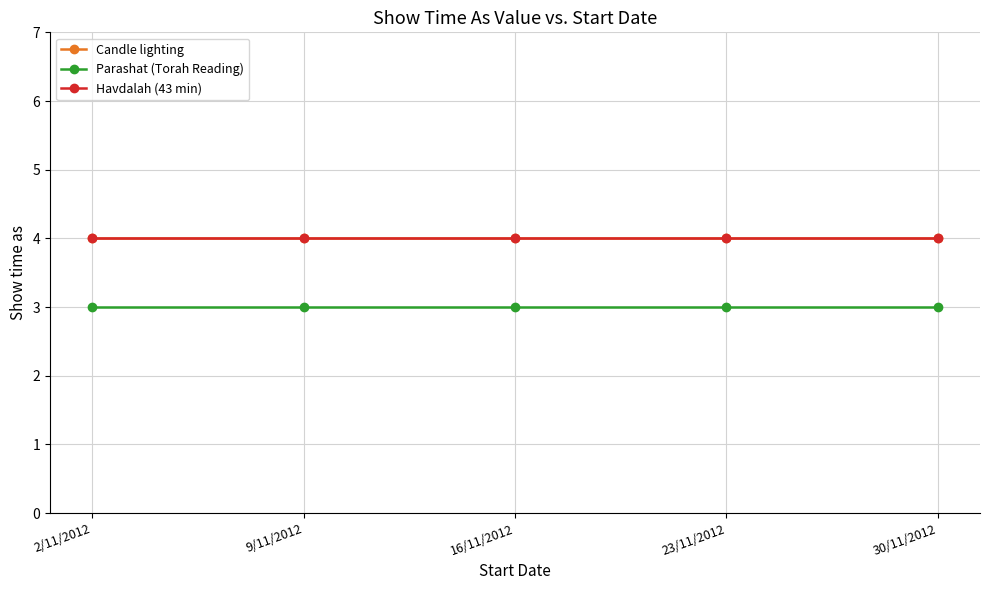

Rank the series by their maximum value, from lowest to highest.

Parashat (Torah Reading), Candle lighting, Havdalah (43 min)